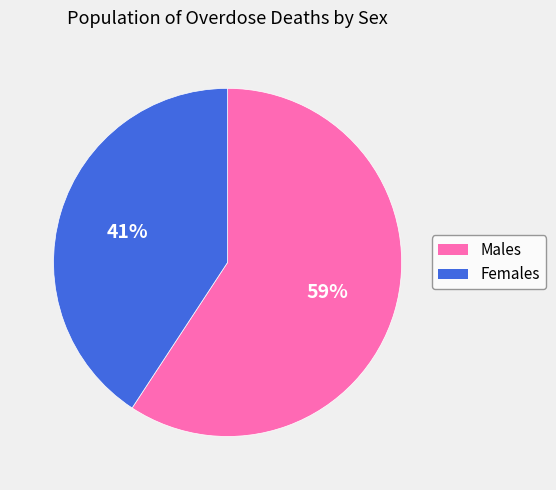

To the nearest percent, what is the average slice percentage?

50%